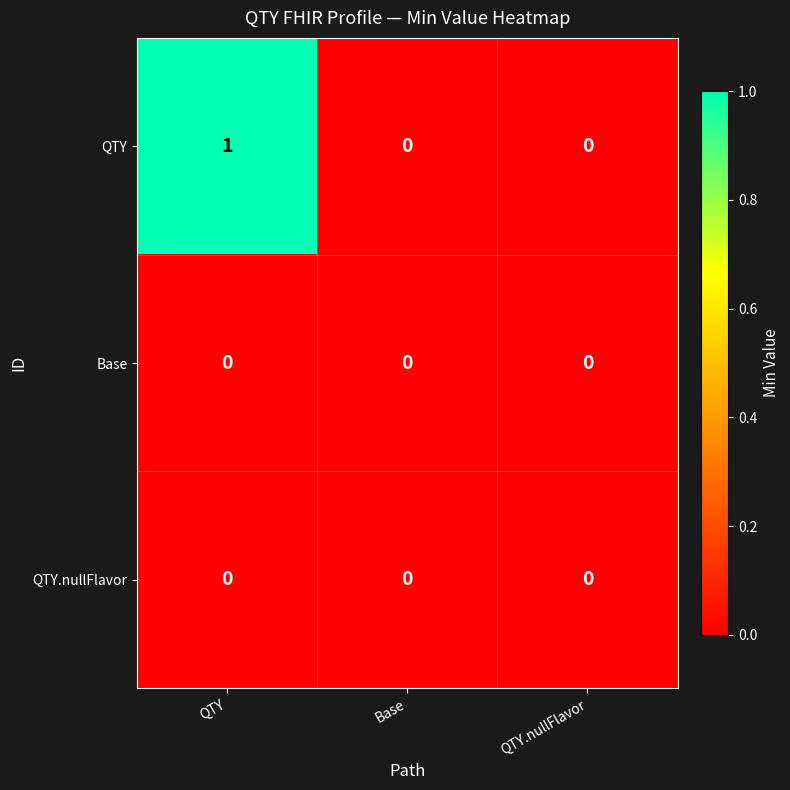

At which category is the sum across all series the highest?

QTY